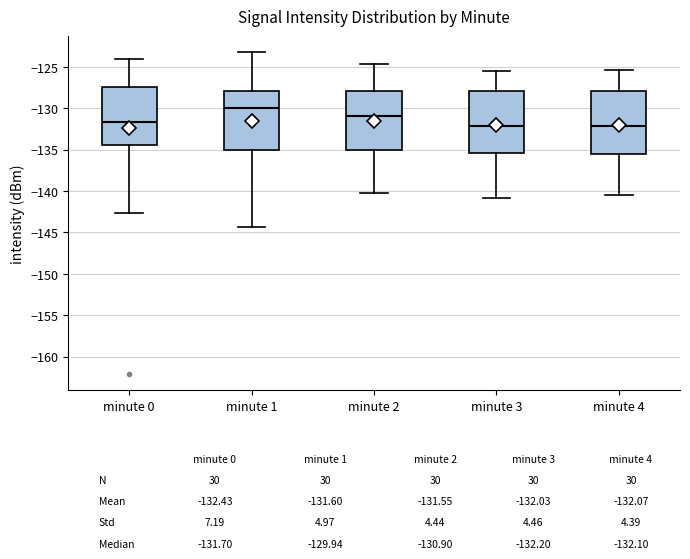

Which box's median line is the highest?

minute 1